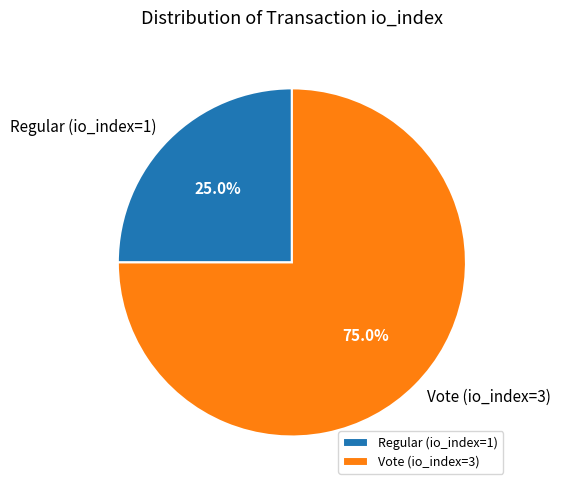

What is the largest slice in the pie chart?

Vote (io_index=3)